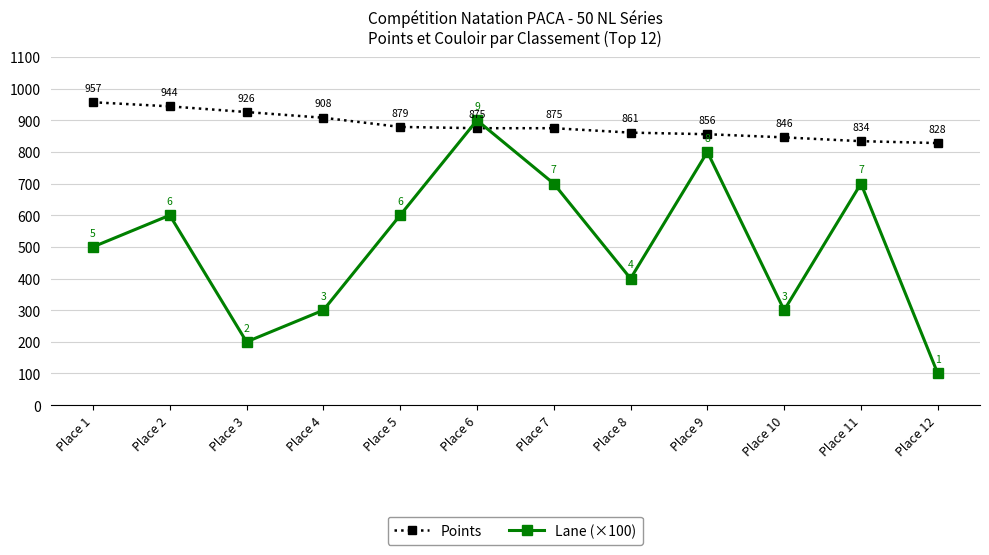

Where do Lane (×100) and Points first cross each other?

Place 5 and Place 6